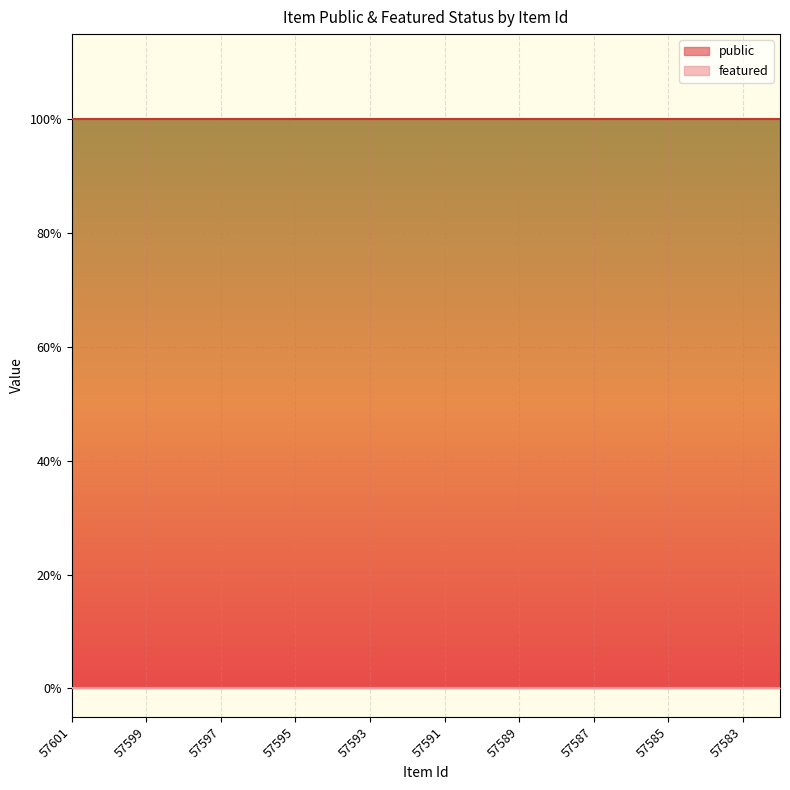

At which category does the chart reach its minimum across all series?

57601